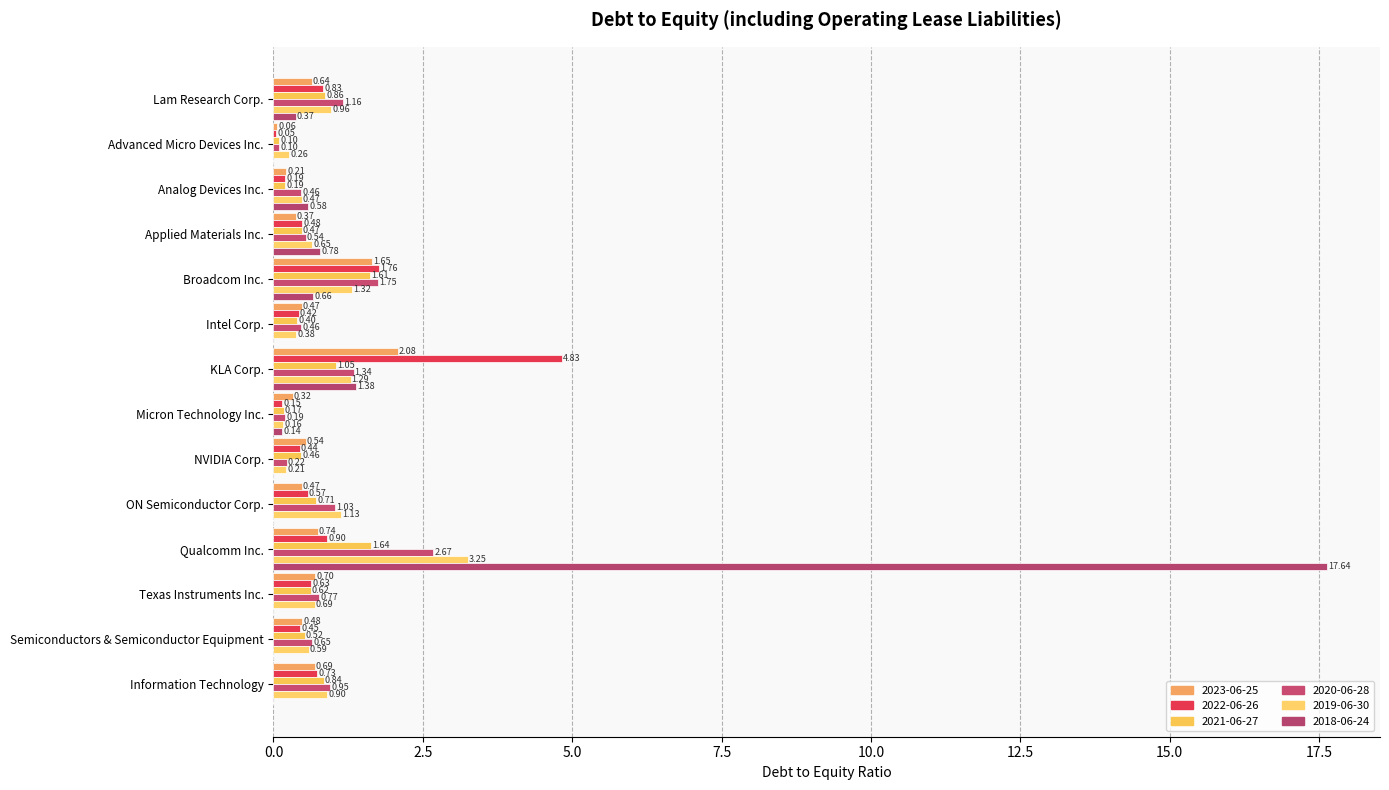

List the series in order of their peak value, highest first.

2018-06-24, 2022-06-26, 2019-06-30, 2020-06-28, 2023-06-25, 2021-06-27